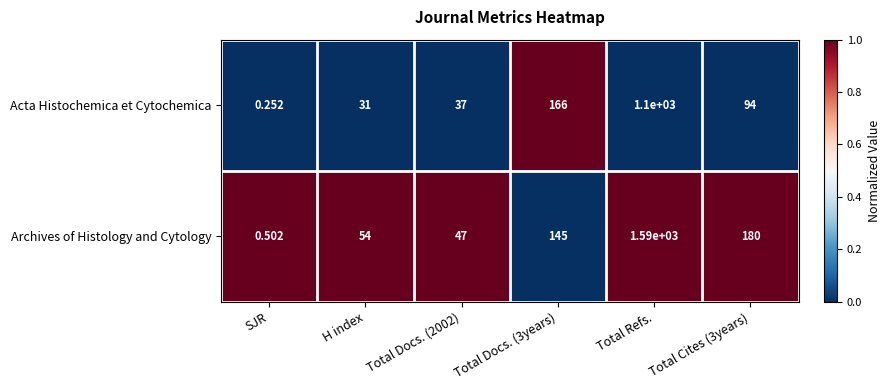

Which series changed the most between Total Docs. (3years) and Total Cites (3years)?

Acta Histochemica et Cytochemica